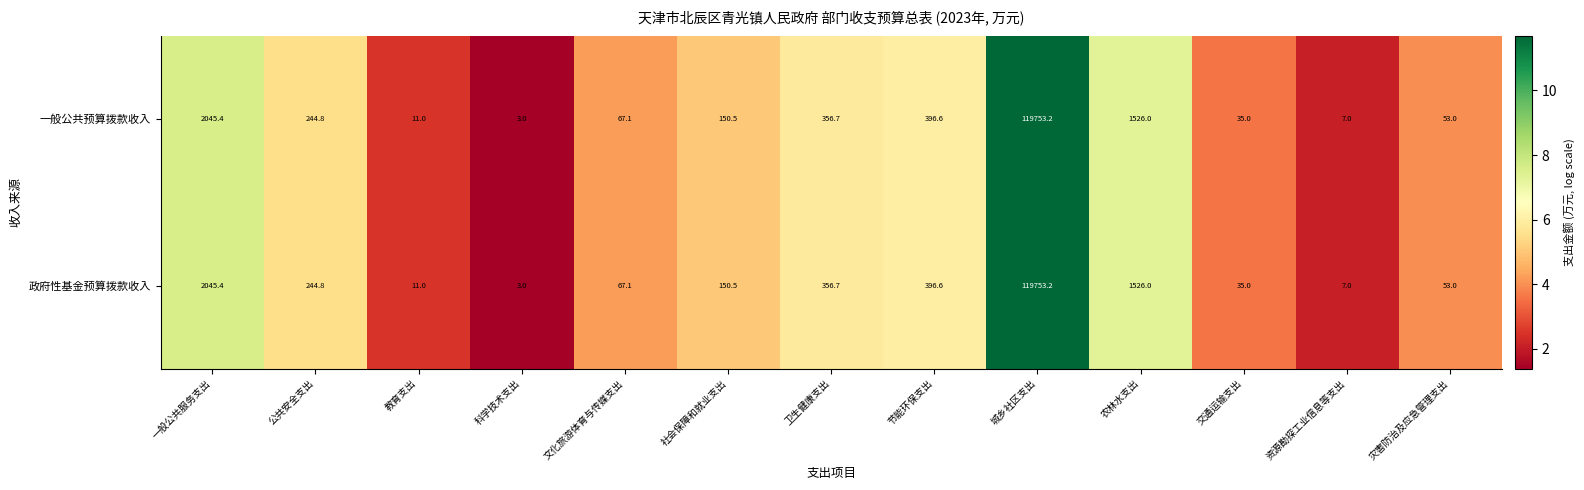

True or false: 一般公共预算拨款收入 has a value of 3011.3 at 一般公共服务支出.

False